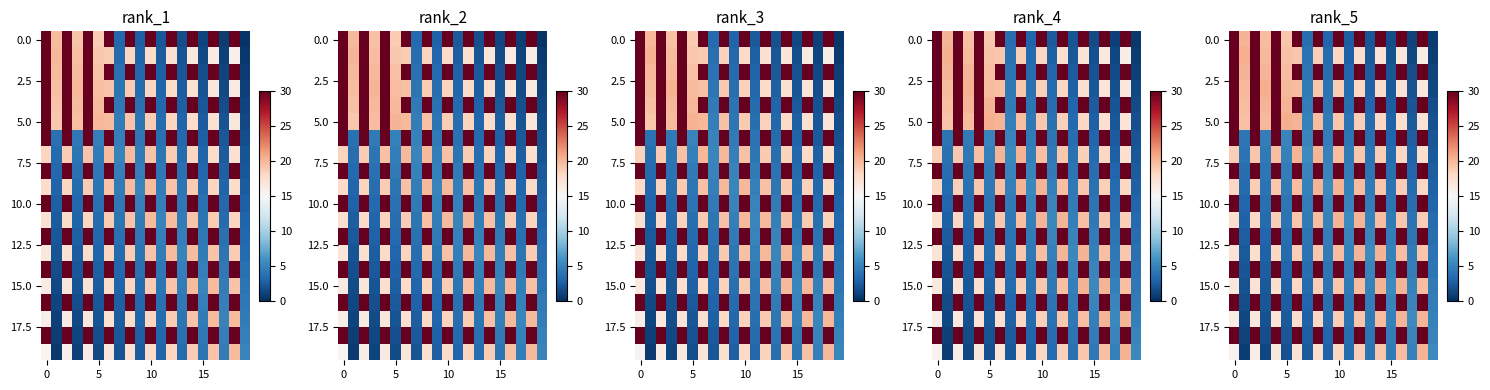

At how many categories does at least one series exceed 20?

13